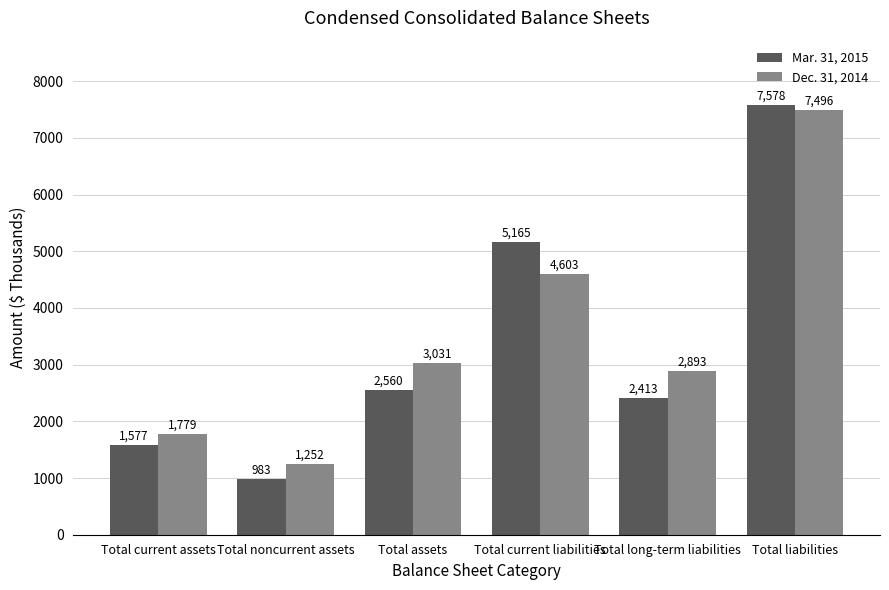

Between Total noncurrent assets and Total liabilities, which series saw the biggest shift?

Mar. 31, 2015